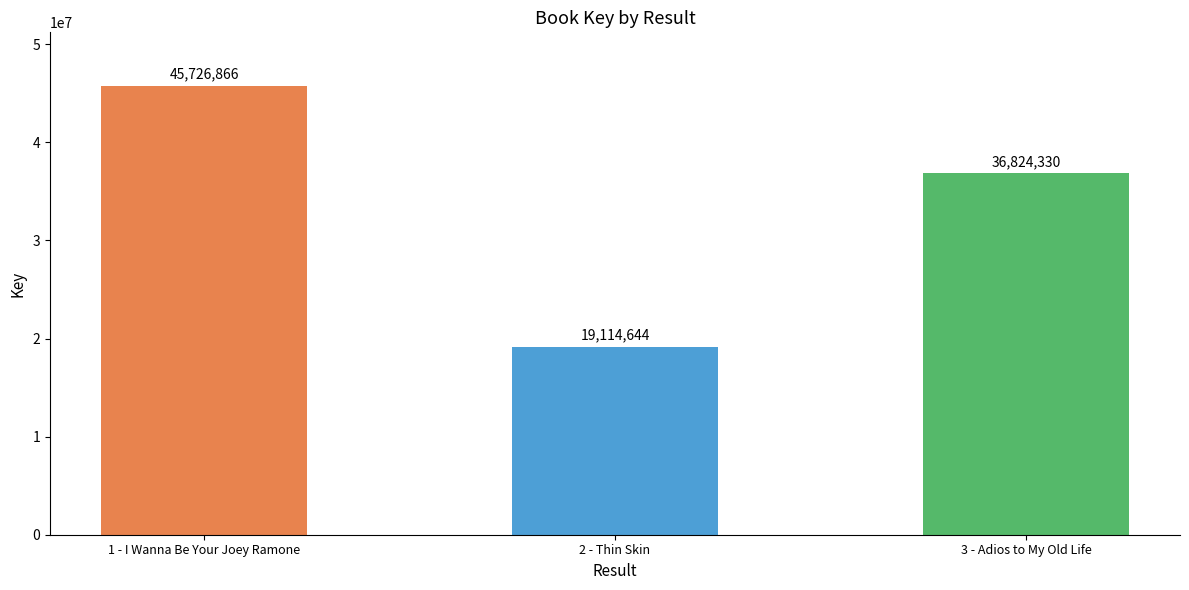

Which label corresponds to the smallest value in the chart?

2 - Thin Skin